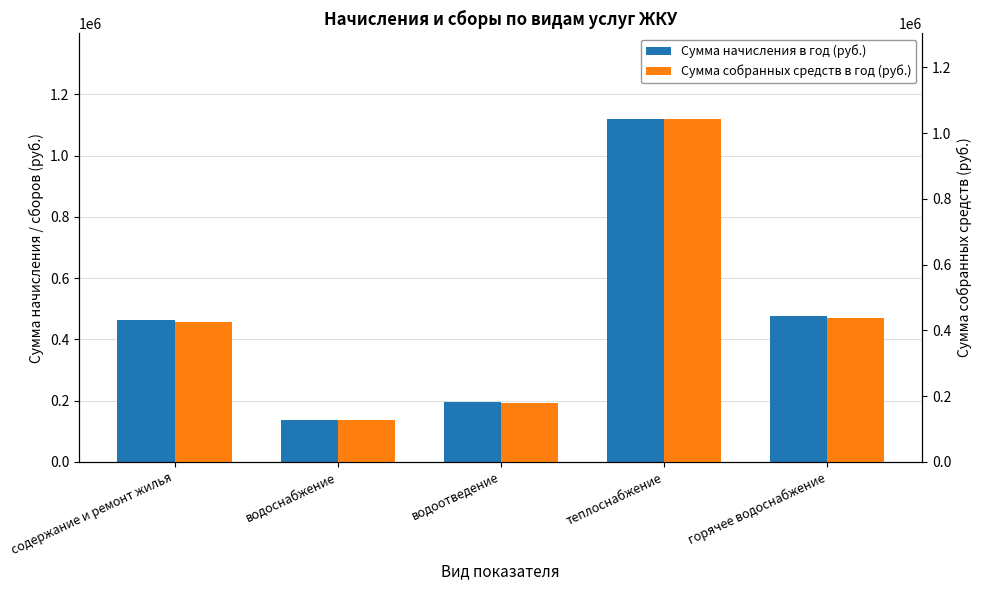

At which label is Сумма начисления в год (руб.) closest to 628151?

горячее водоснабжение